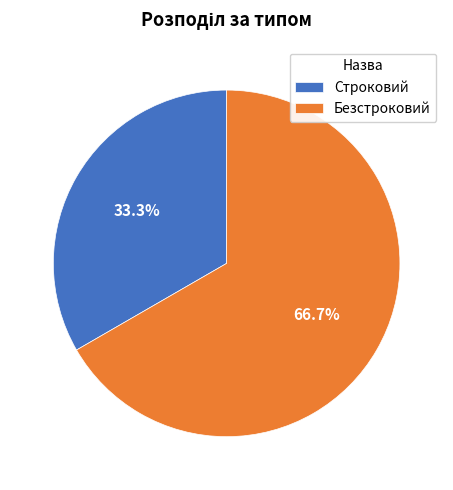

Between Строковий and Безстроковий, which is larger?

Безстроковий